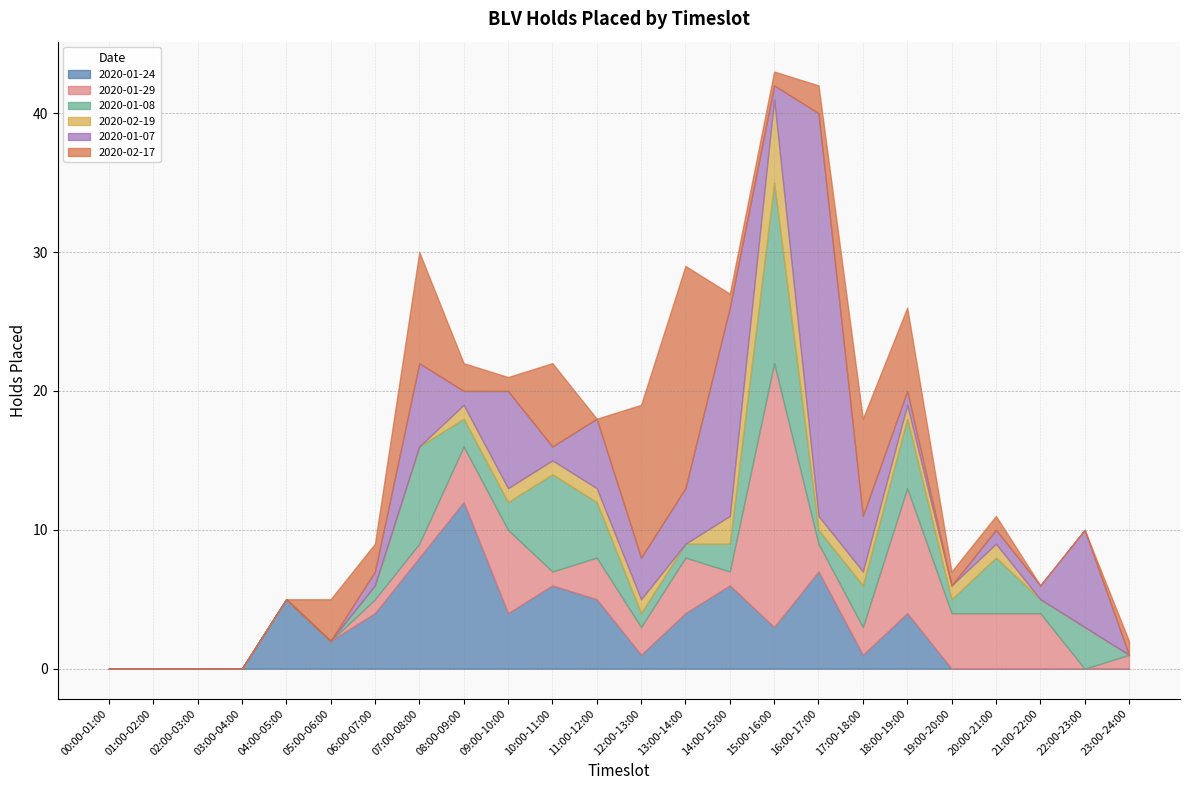

True or false: 2020-01-07 has more than 1 points higher than both neighbors.

True